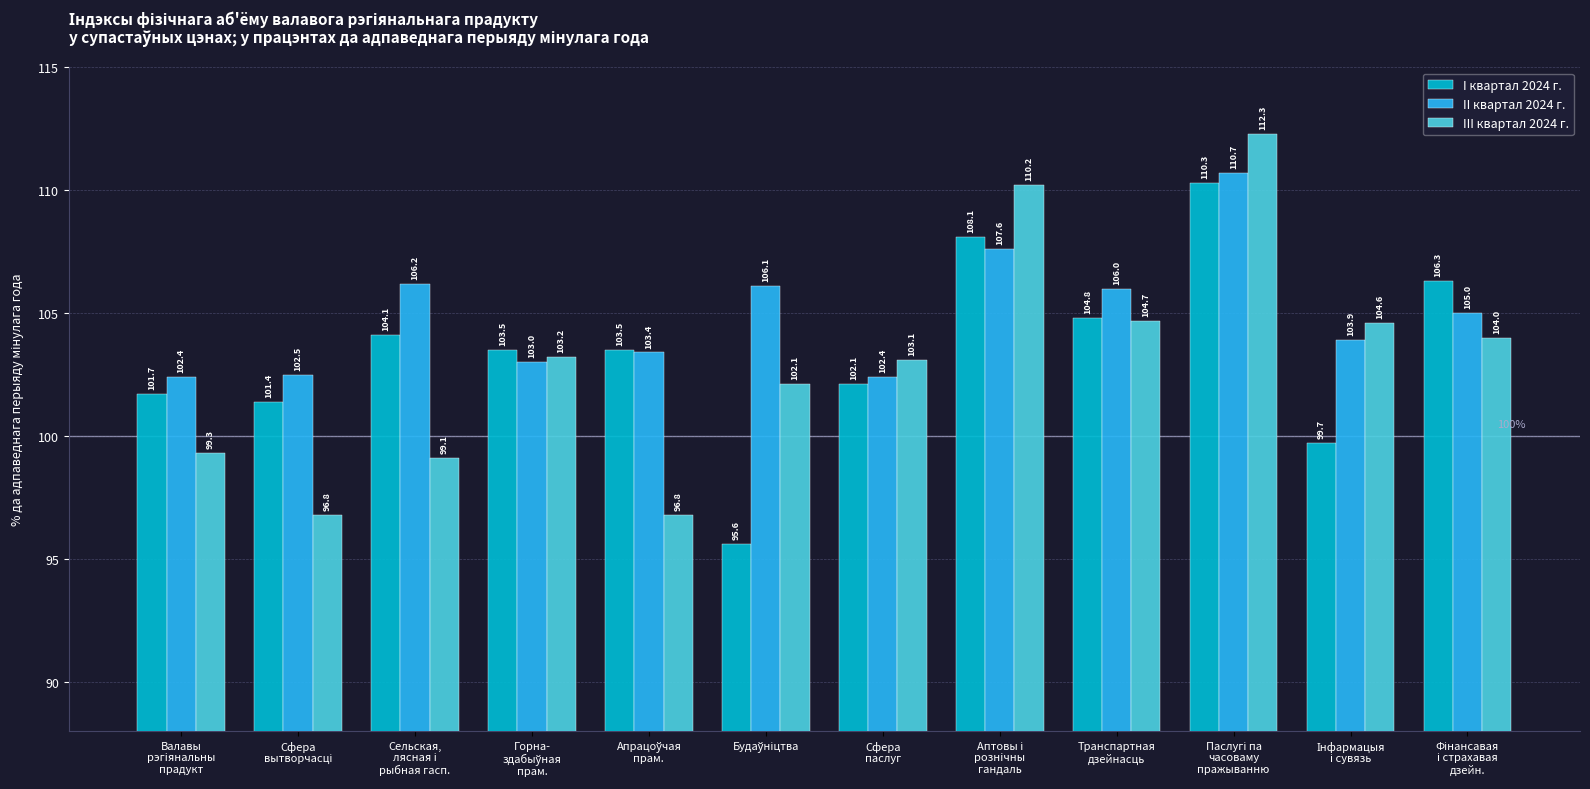

List the series in order of their peak value, lowest first.

I квартал 2024 г., II квартал 2024 г., III квартал 2024 г.